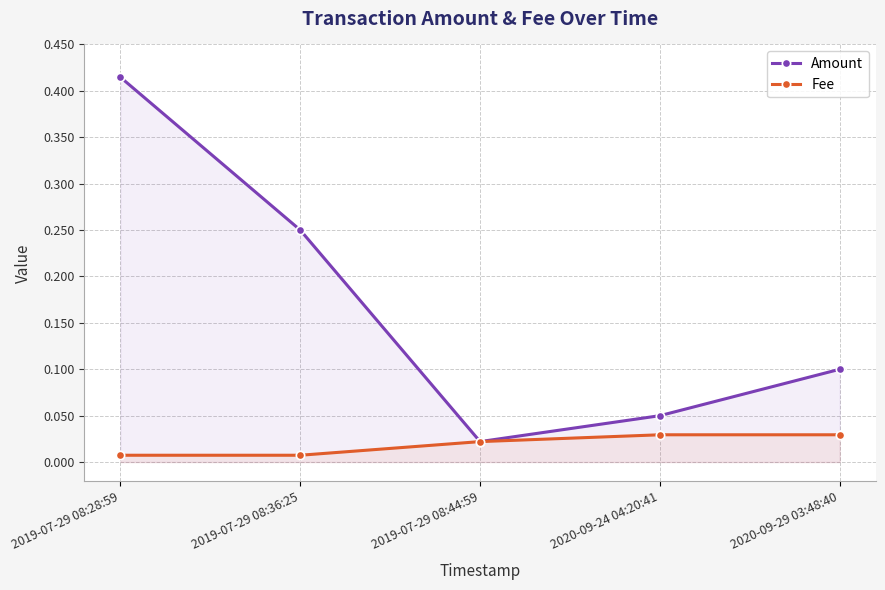

Rank the series at 2020-09-24 04:20:41 from highest to lowest value.

Amount, Fee